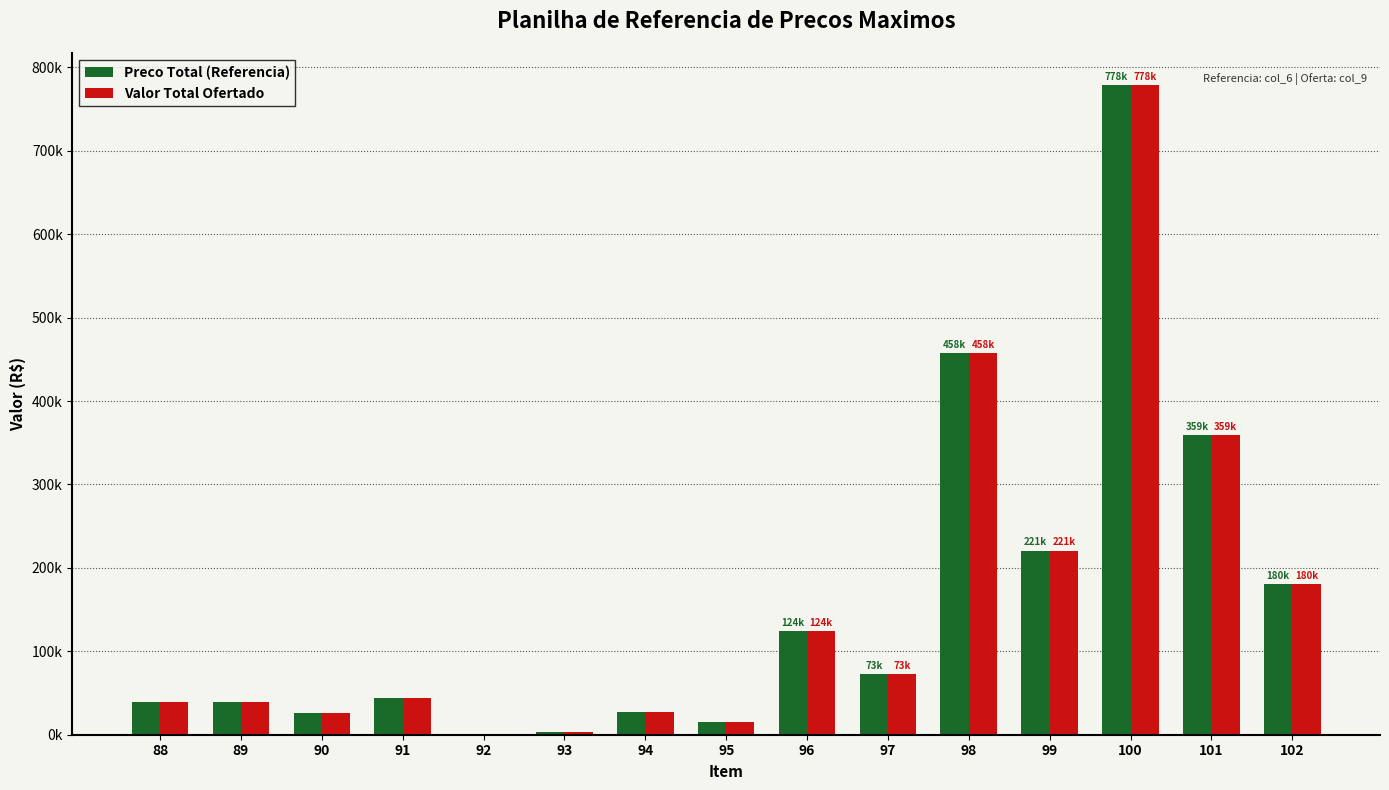

Rank the series by their maximum value, from highest to lowest.

Preco Total (Referencia), Valor Total Ofertado